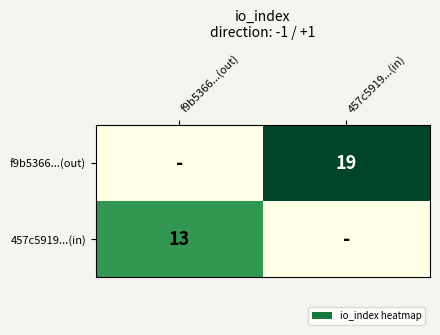

The value of 457c5919...(in) at f9b5366...(out) is 13. True or false?

True